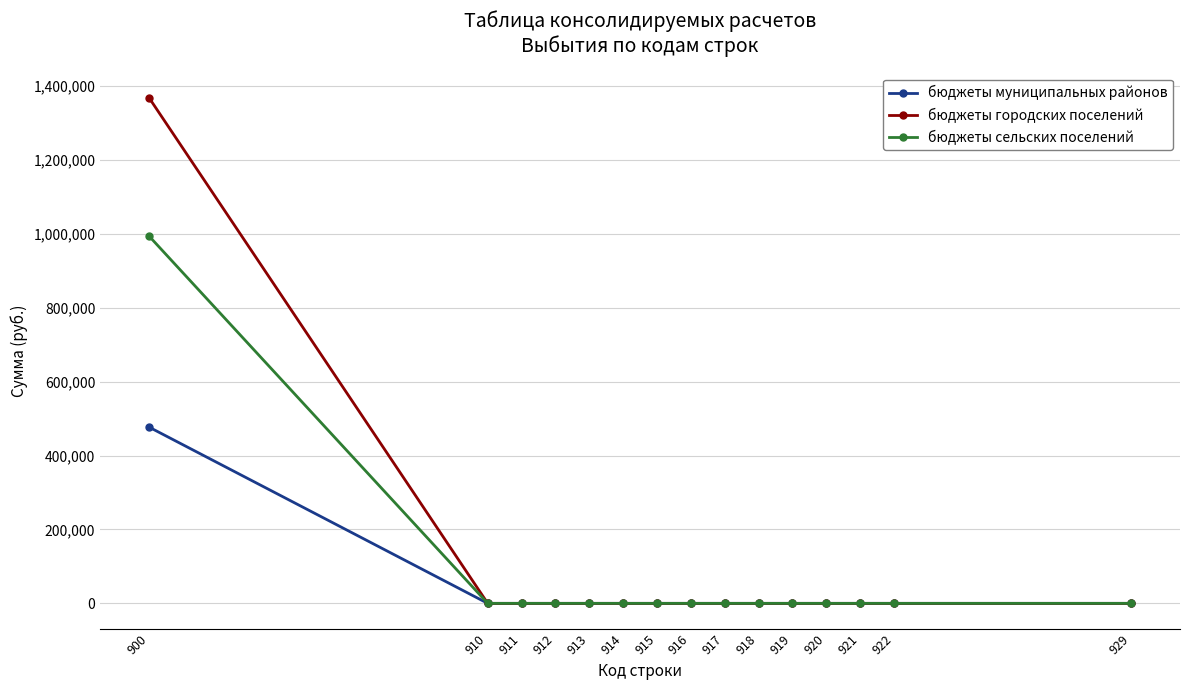

How many data points does each series have?

15